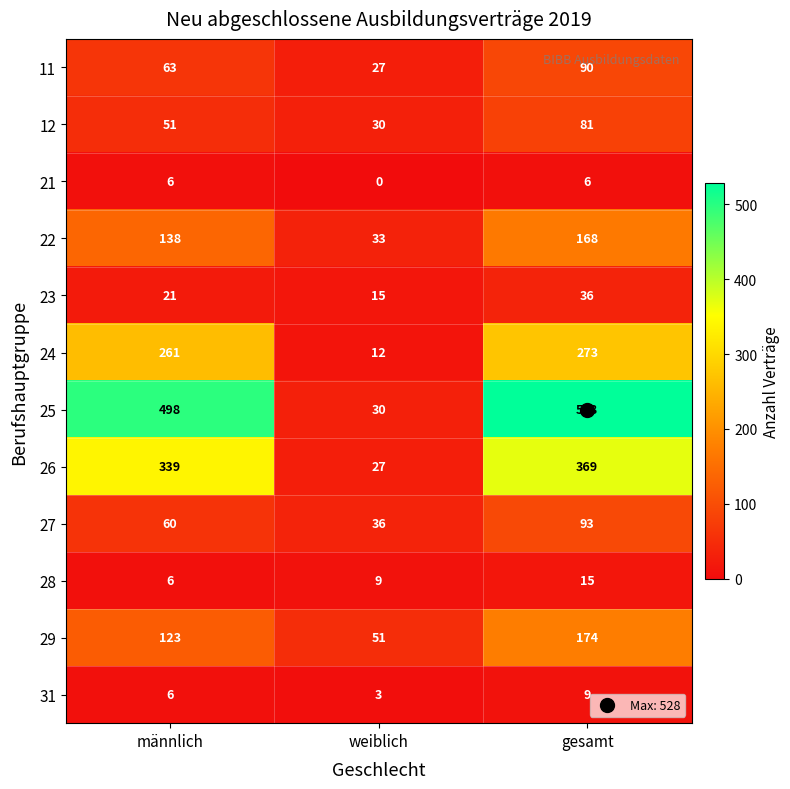

At which label is 24 closest to 142?

männlich